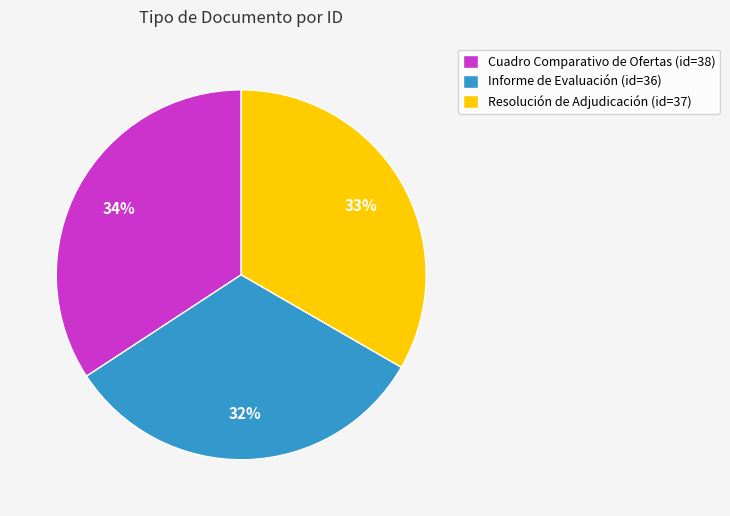

To the nearest percent, what is the average slice percentage?

33%